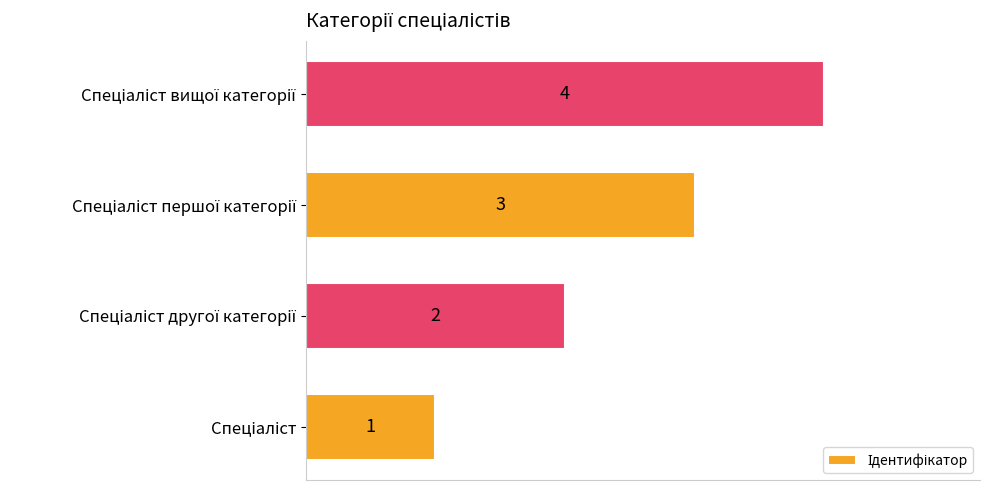

What is the sum of all values?

10